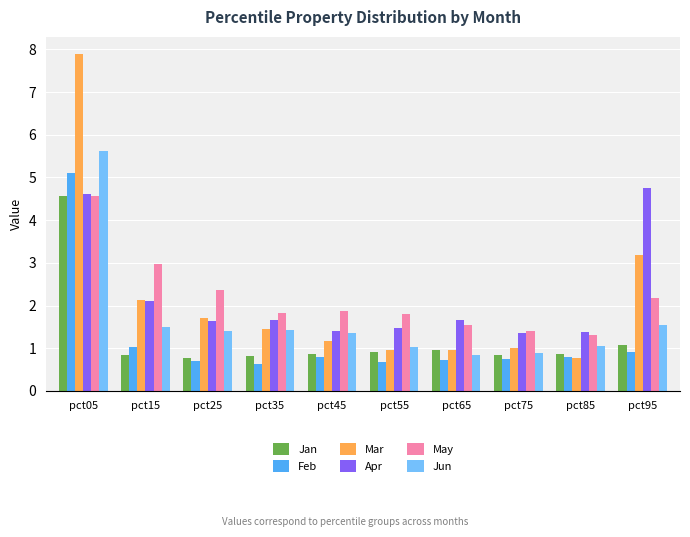

What is the highest value of the May series?

4.6